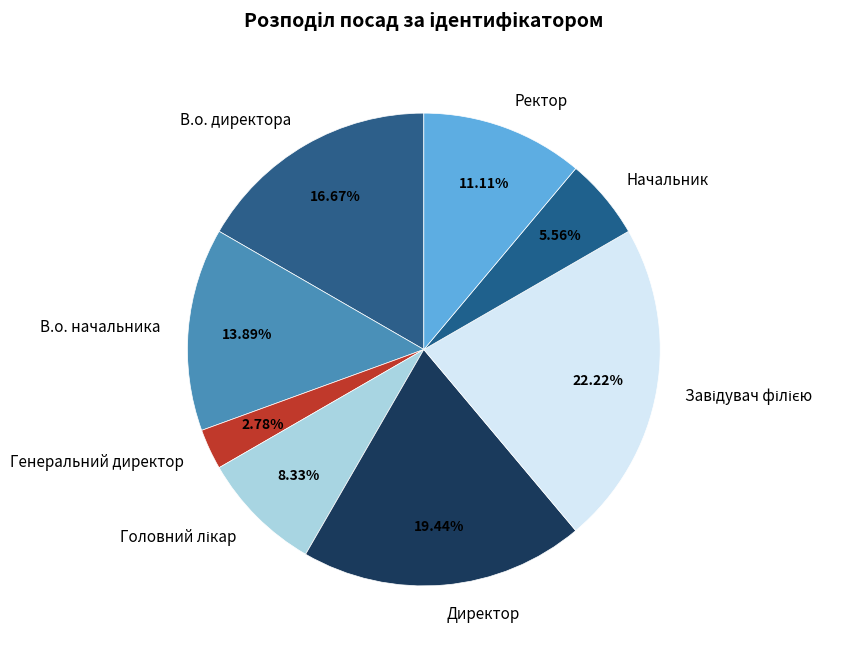

What is the ratio of the value at Генеральний директор to the value at В.о. начальника?

0.2